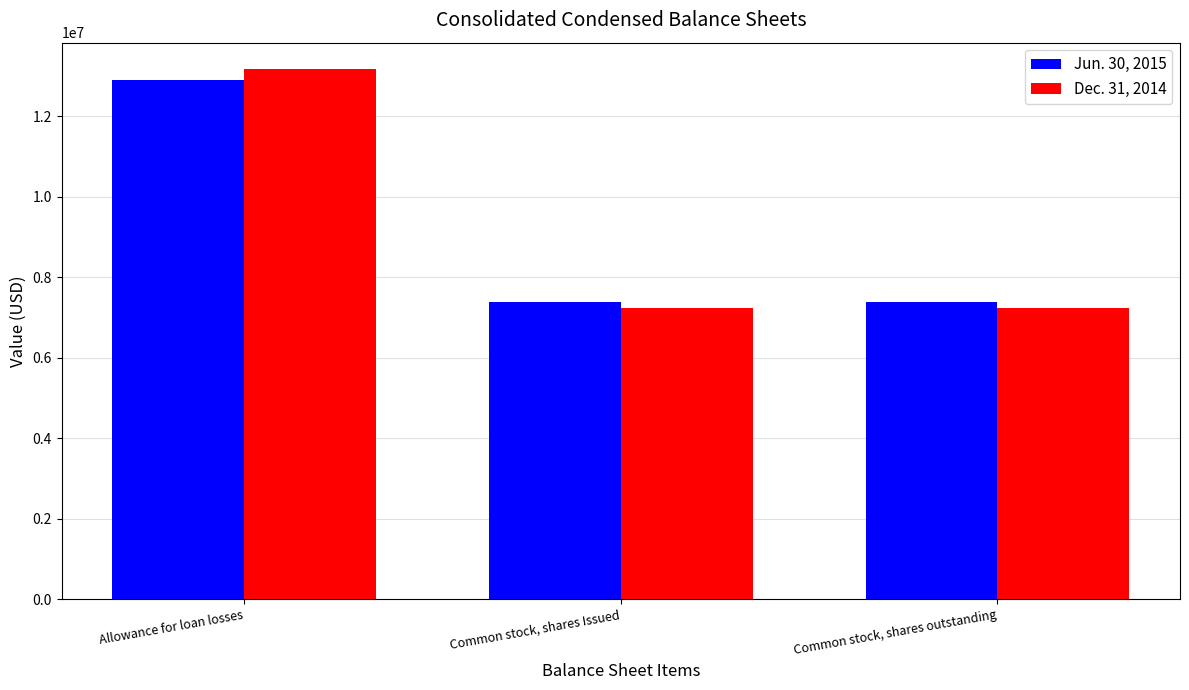

How many bars are there in total?

6